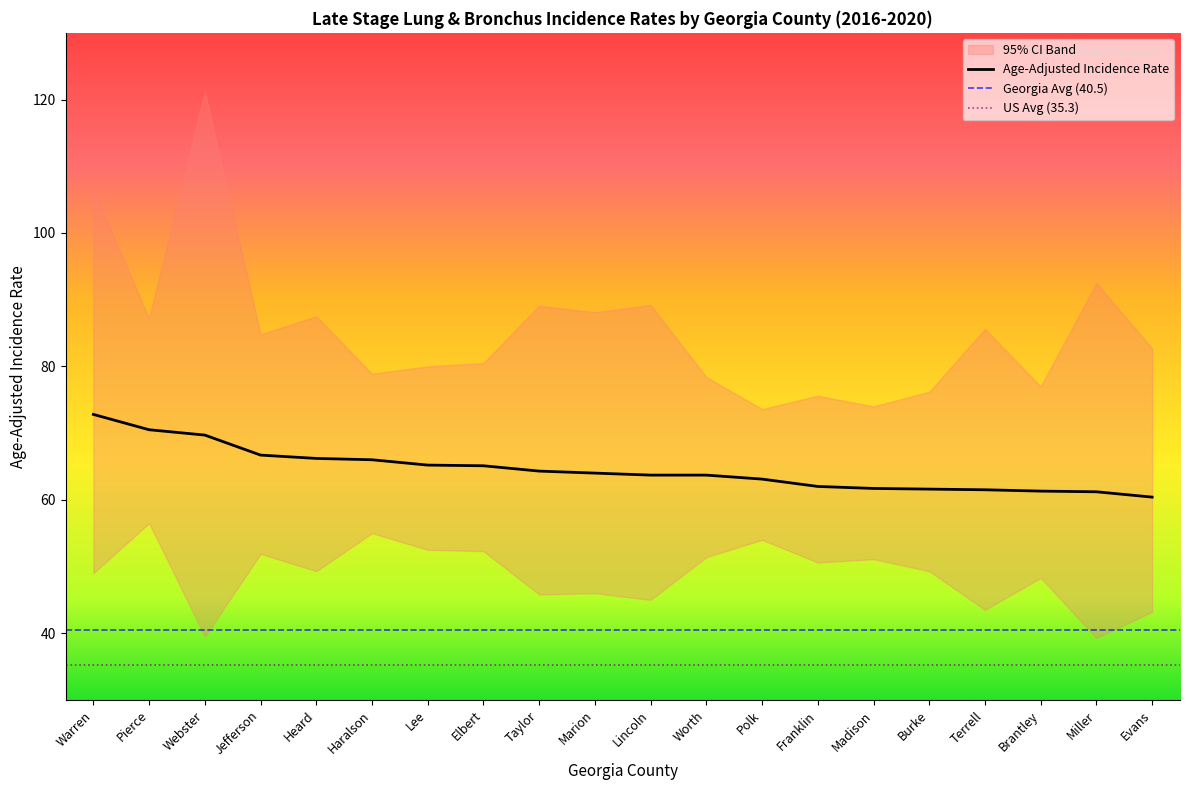

What is the average value of the Upper 95% CI series?

85.4